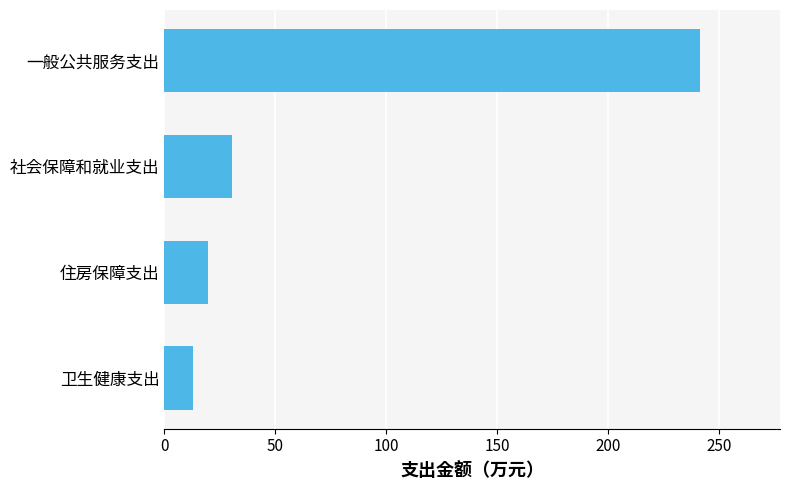

Is it true that the value at 社会保障和就业支出 is 30.6?

True